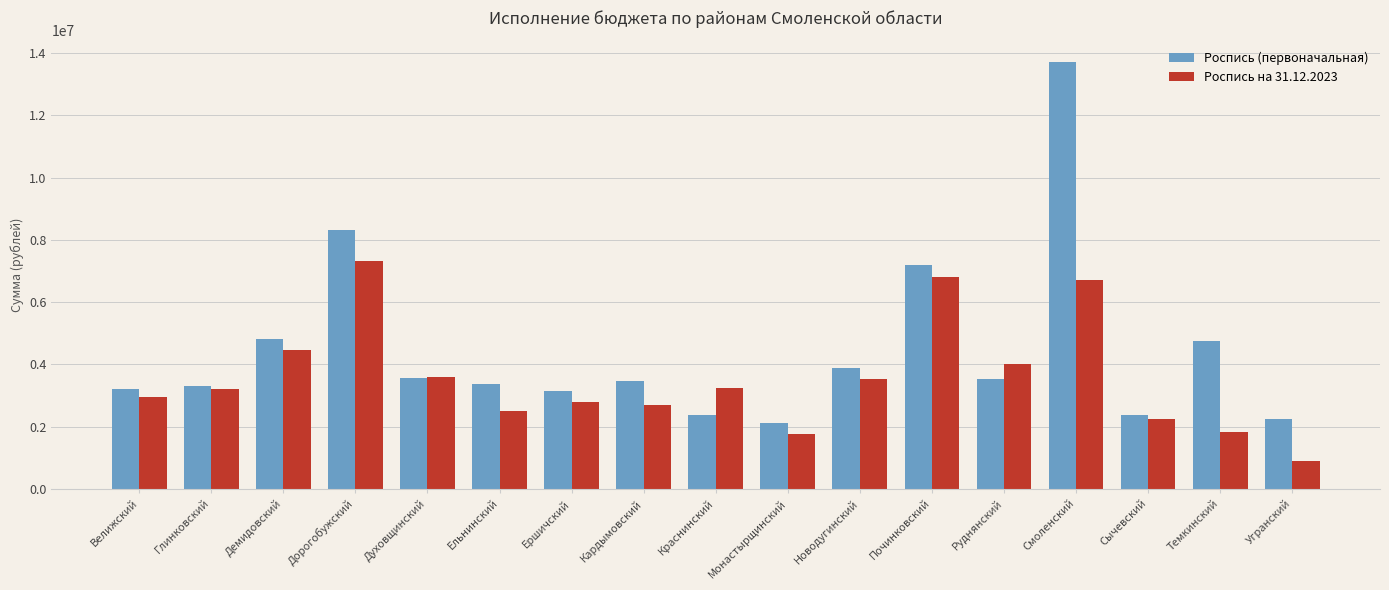

Is the value of Роспись (первоначальная) at Духовщинский greater than the value of Роспись на 31.12.2023 at Темкинский?

Yes